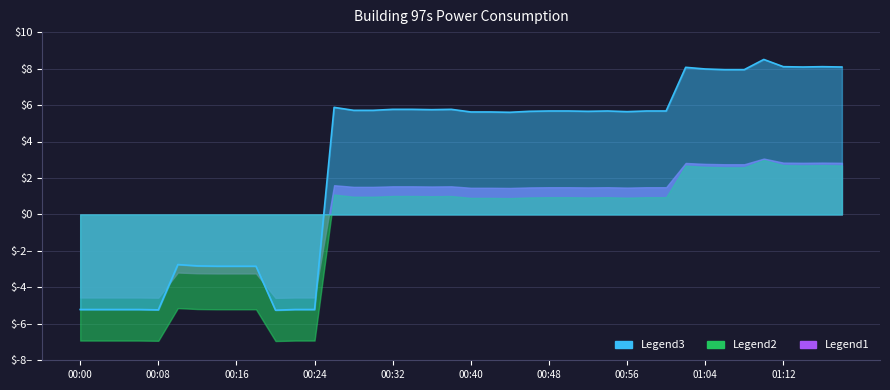

What is the label of the 10th point from the left?

00:18